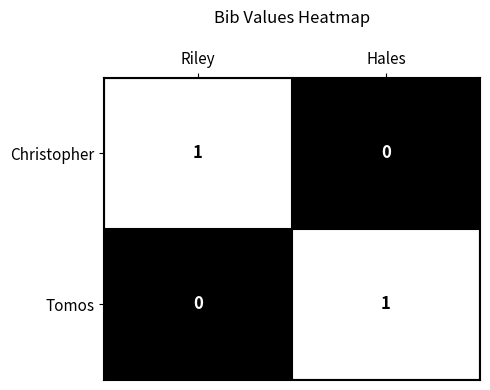

Rank the series at Riley from lowest to highest value.

Tomos, Christopher